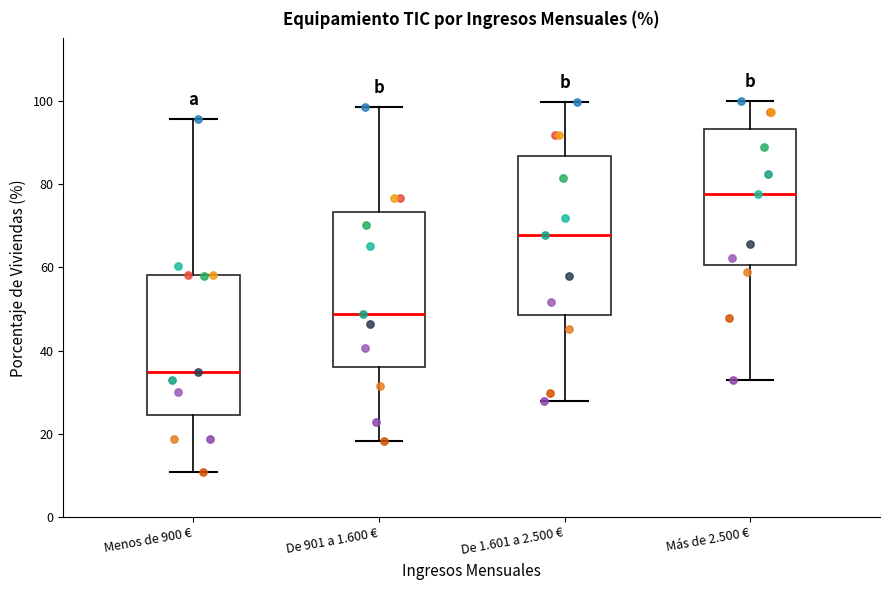

Reading left to right, transcribe this box plot: for each box, give where its median line is, the range the box spans, and where its two whiskers end, as read against the y-axis. The values are not printed on the chart, so give them approximately, as read against the axis.

Menos de 900 €: median 34, box 24 to 58, whiskers 10 to 96
De 901 a 1.600 €: median 48, box 36 to 74, whiskers 18 to 98
De 1.601 a 2.500 €: median 68, box 48 to 86, whiskers 28 to 100
Más de 2.500 €: median 78, box 60 to 94, whiskers 32 to 100